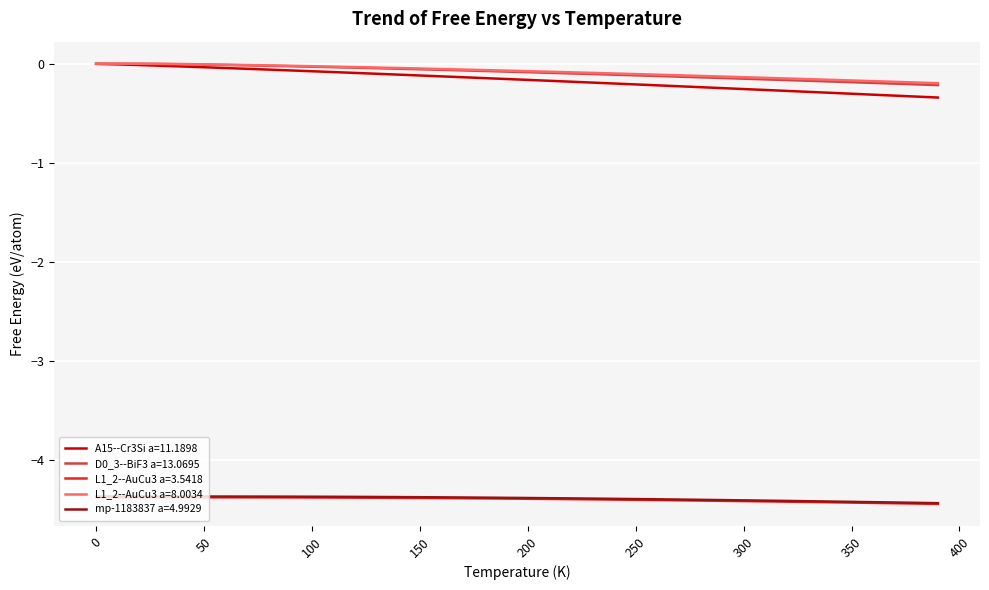

What is the lowest value of the mp-1183837 a=4.9929 series?

-4.4